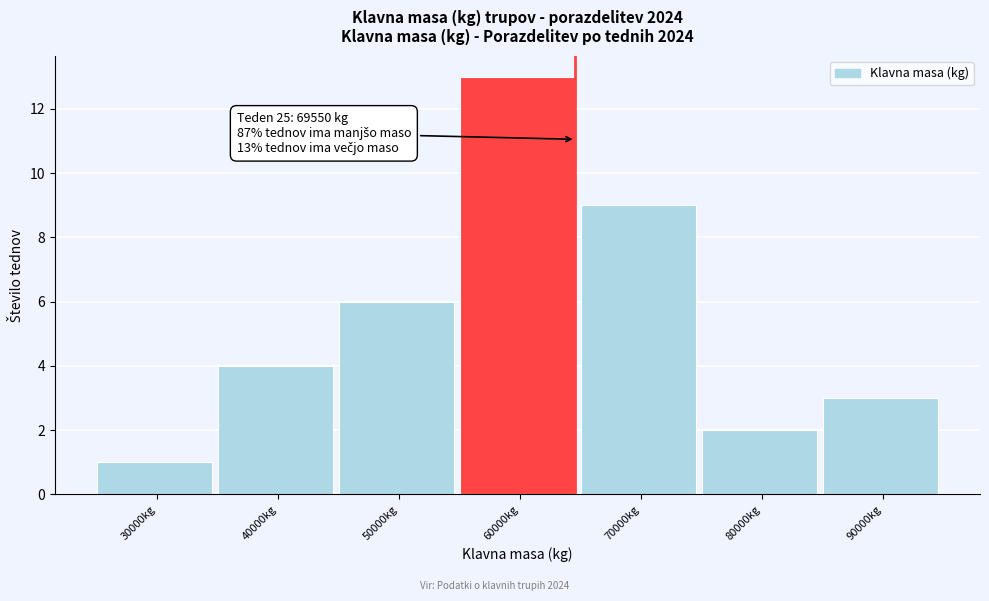

Reading left to right, transcribe all the data shown in this chart.

1	4	6	13	9	2	3